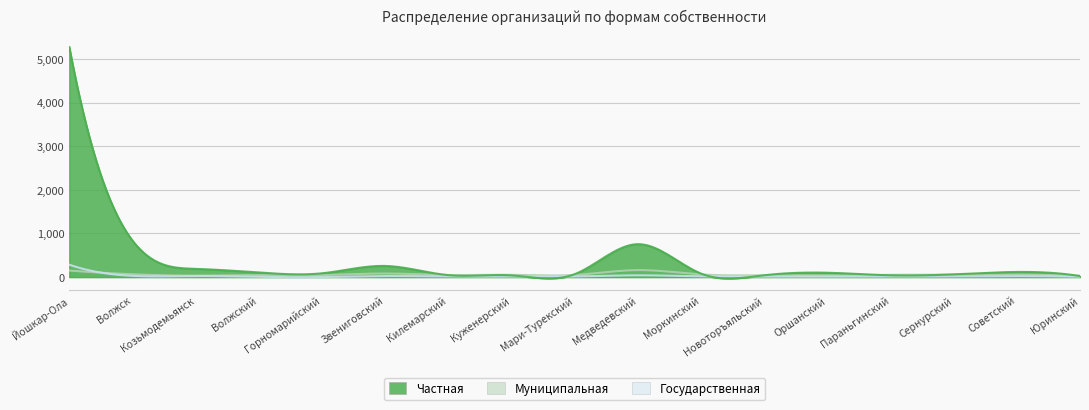

Which category has the lowest value in the Частная series?

Юринский